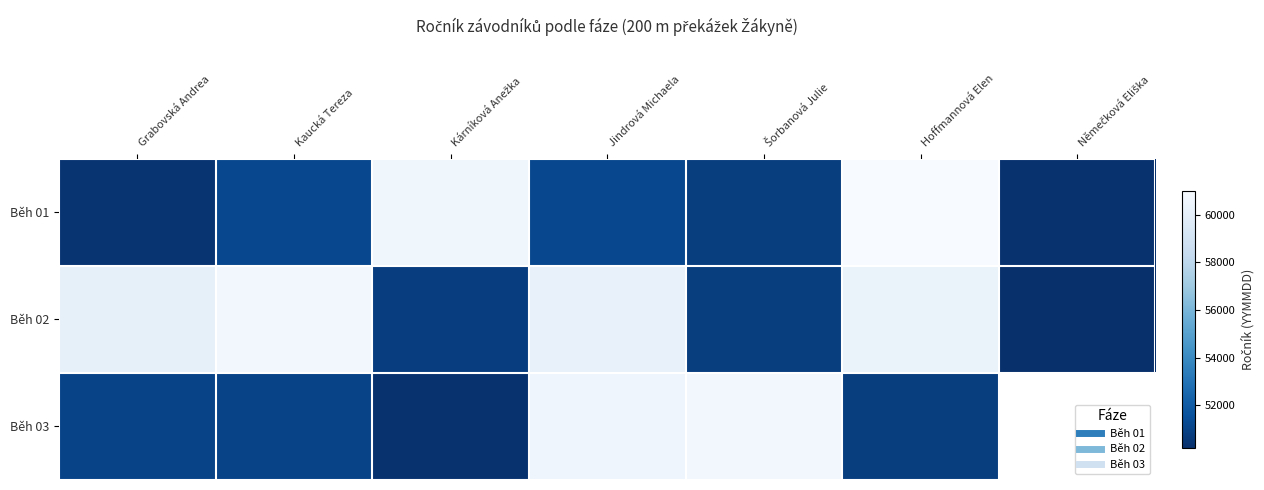

How many distinct data groups are displayed?

3